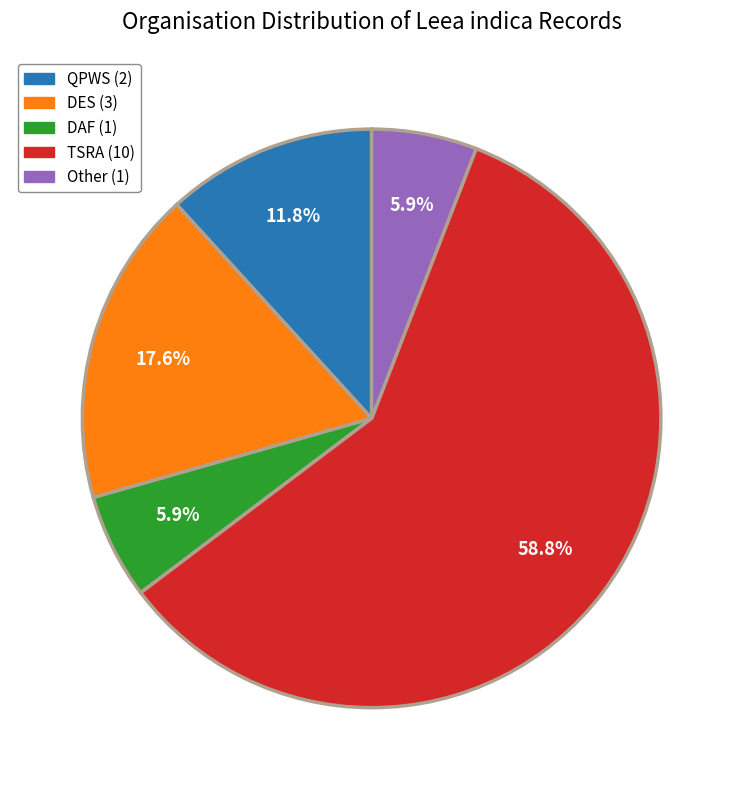

Is TSRA the majority of the pie?

Yes